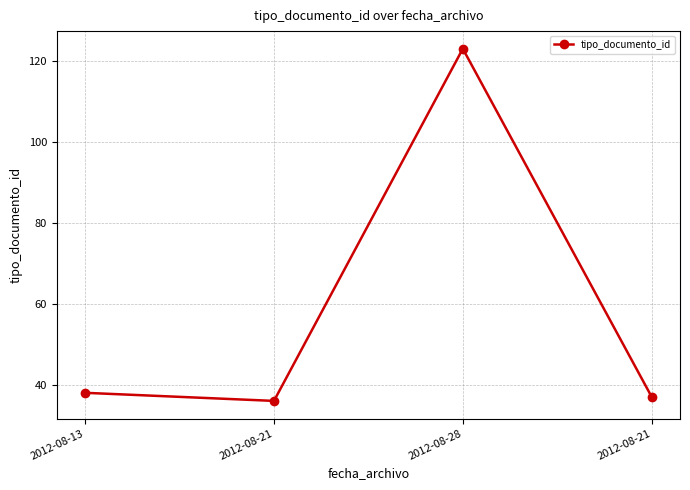

What is the ratio of the value at 2012-08-21 to the value at 2012-08-28?

0.3